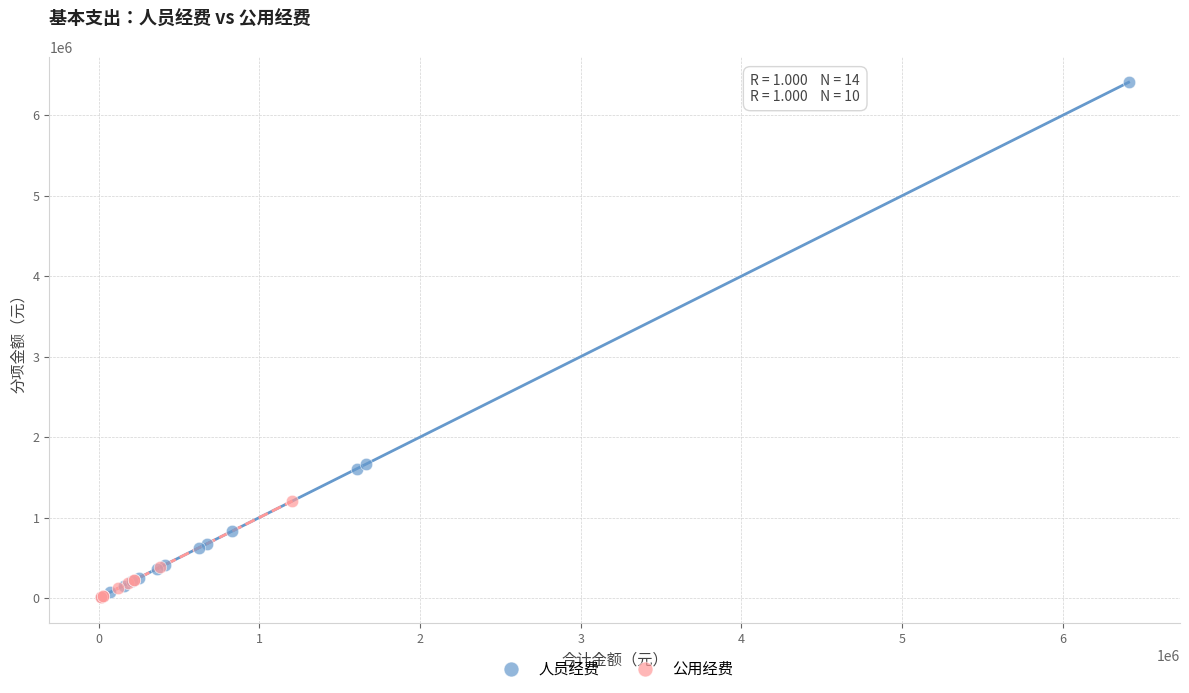

Which series contains the highest Y value?

人员经费